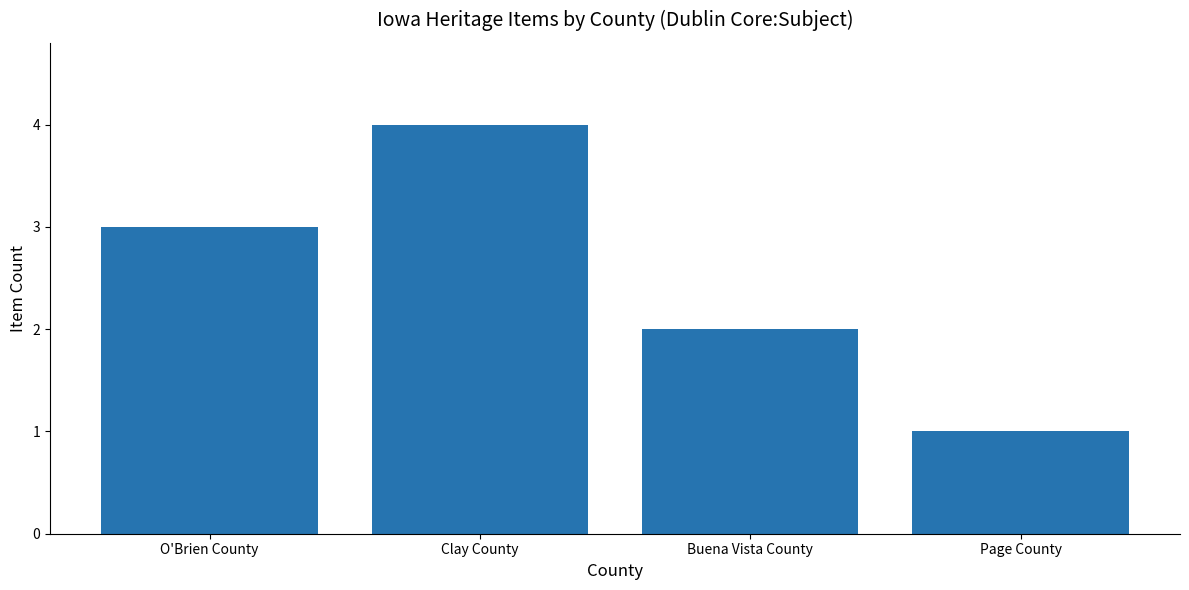

Count the values in the range 2 to 4.

3